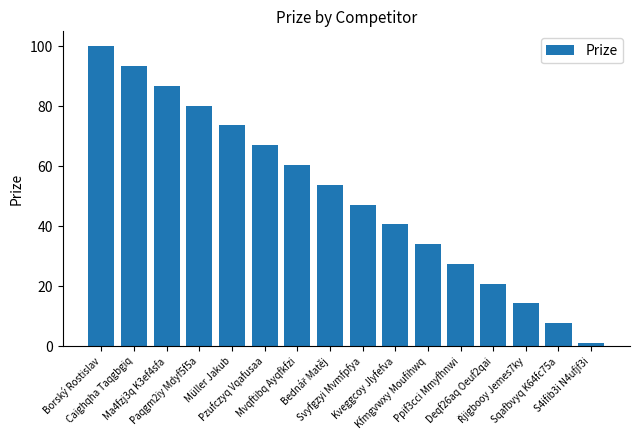

How many values are below 53?

8